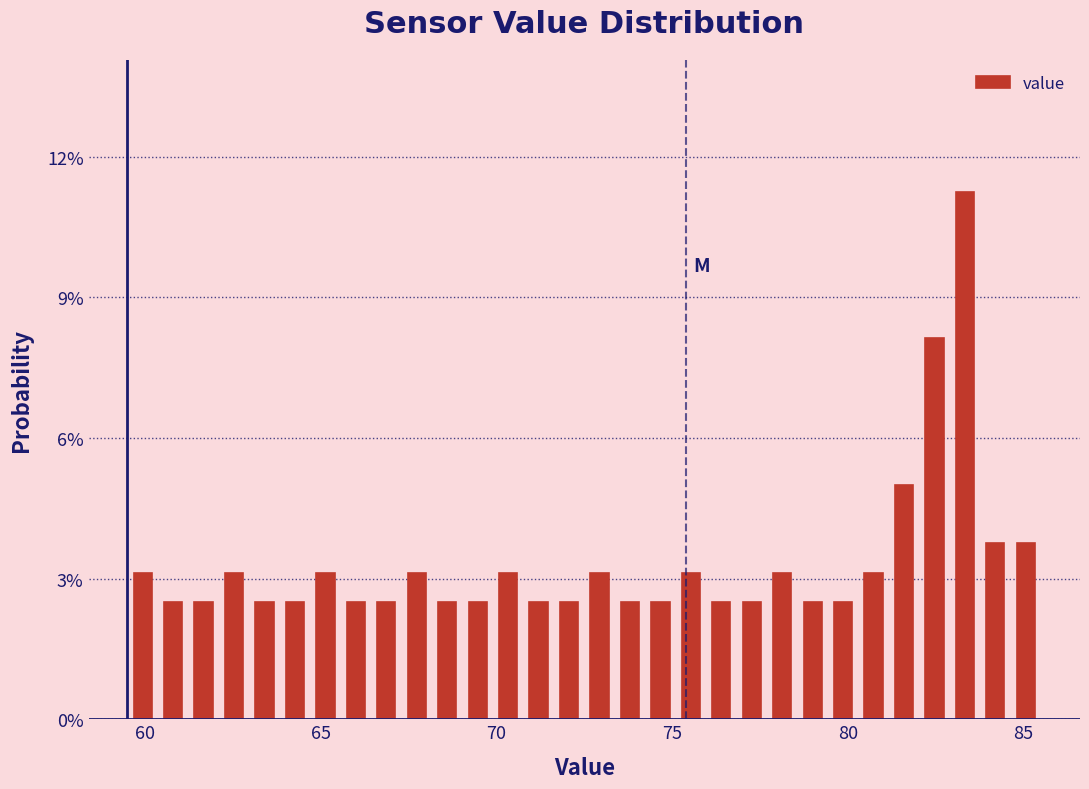

Read against the x-axis, roughly where is the centre of the tallest bar?

83.5